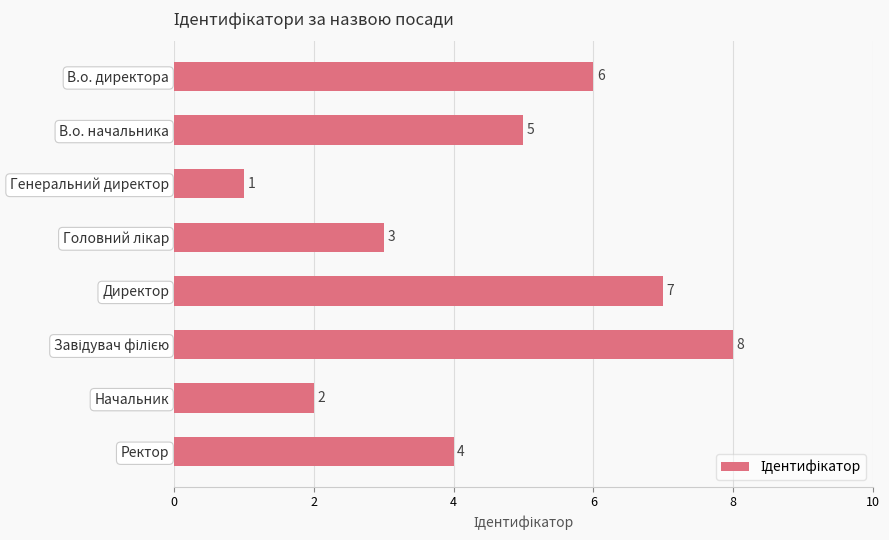

What is the minimum value shown in the chart?

1